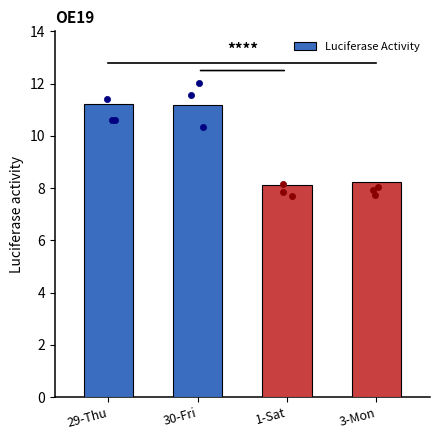

Which has a higher value, 29-Thu or 1-Sat?

29-Thu